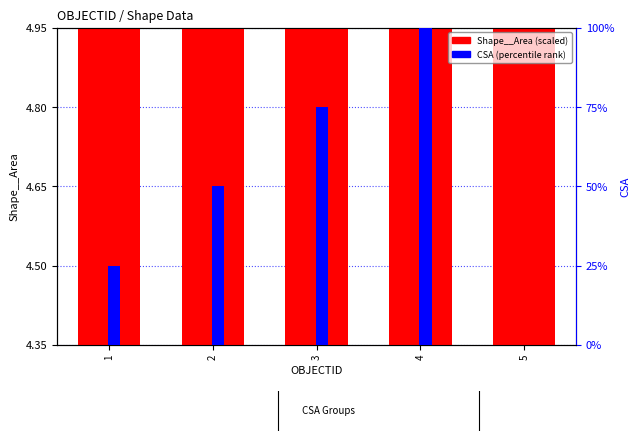

What is the average value of the CSA (percentile) series?

50.0